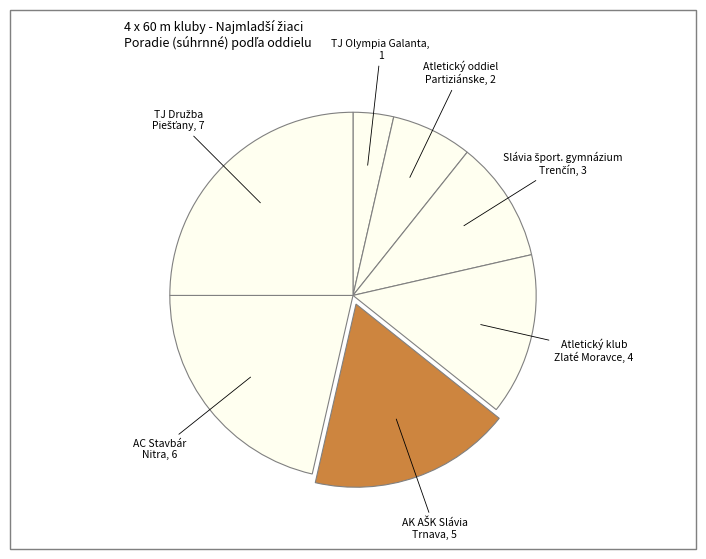

Does any single category account for the majority?

No